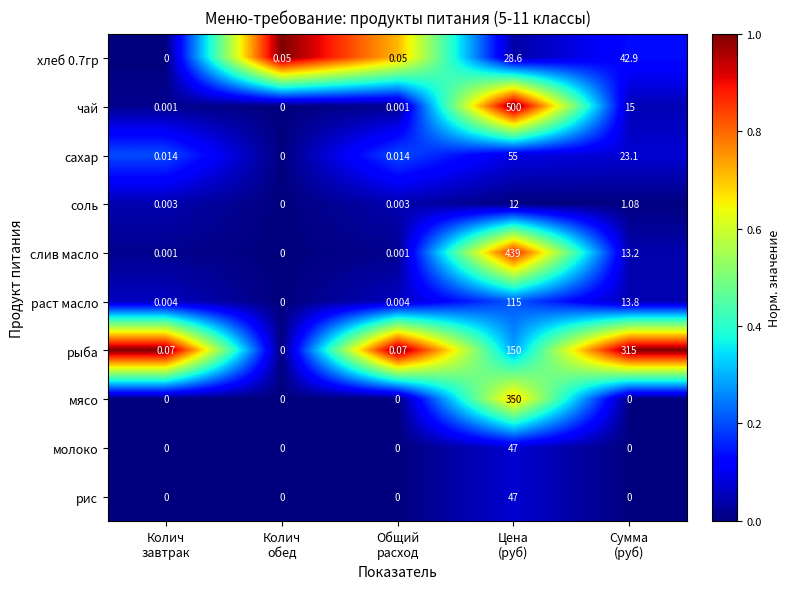

Which series has the largest range (max minus min)?

чай